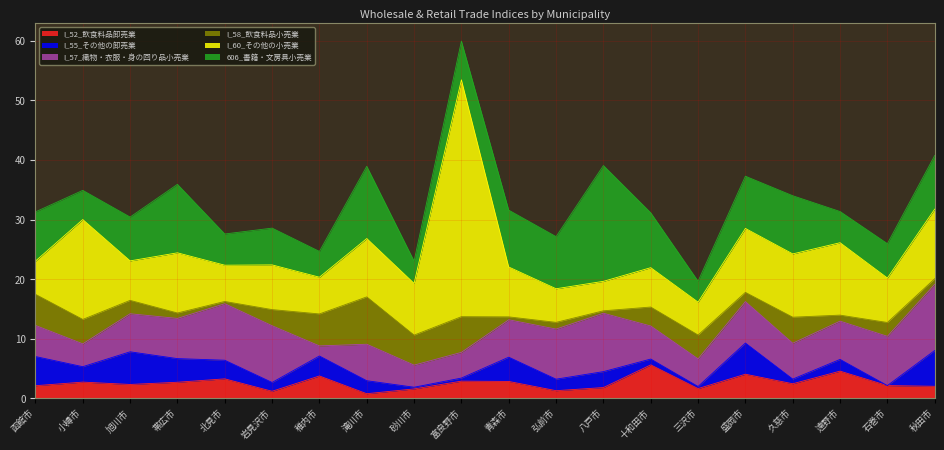

Which series has the widest spread of values?

I_60_その他の小売業